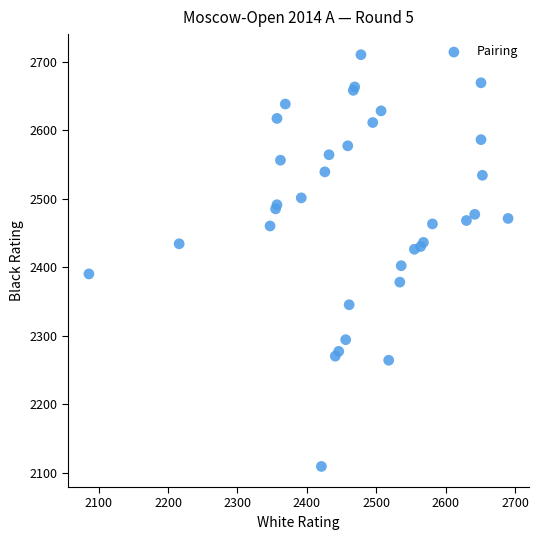

What Y value in the scatter plot is closest to 2409?

2402